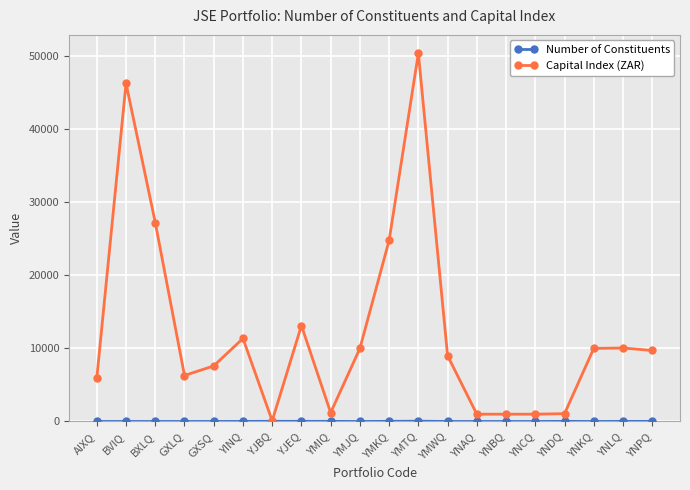

Which series has the largest range (max minus min)?

Capital Index (ZAR)